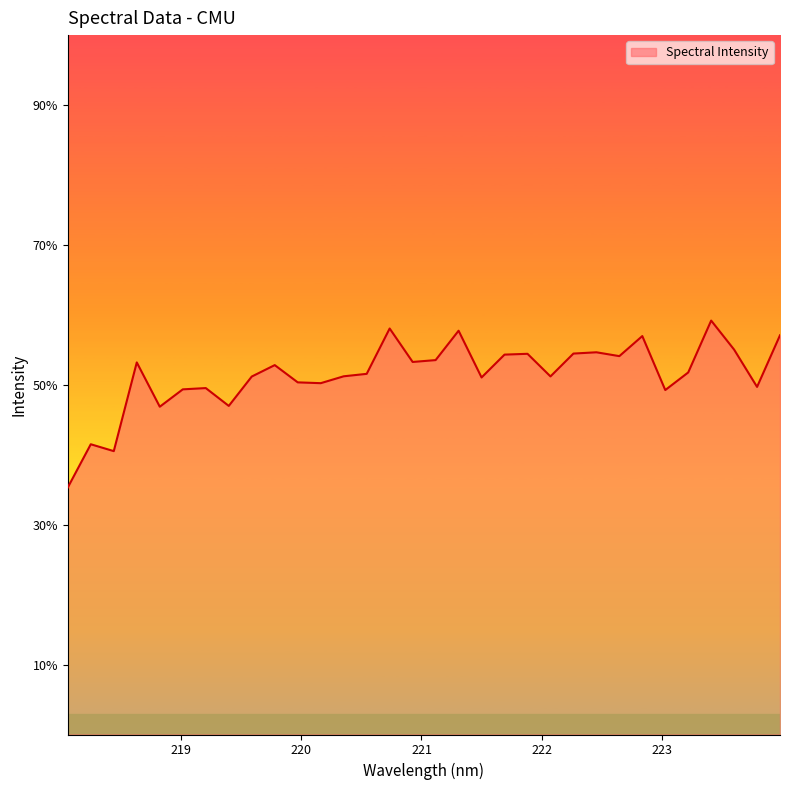

At which category does the chart reach its peak across all series?

223.408